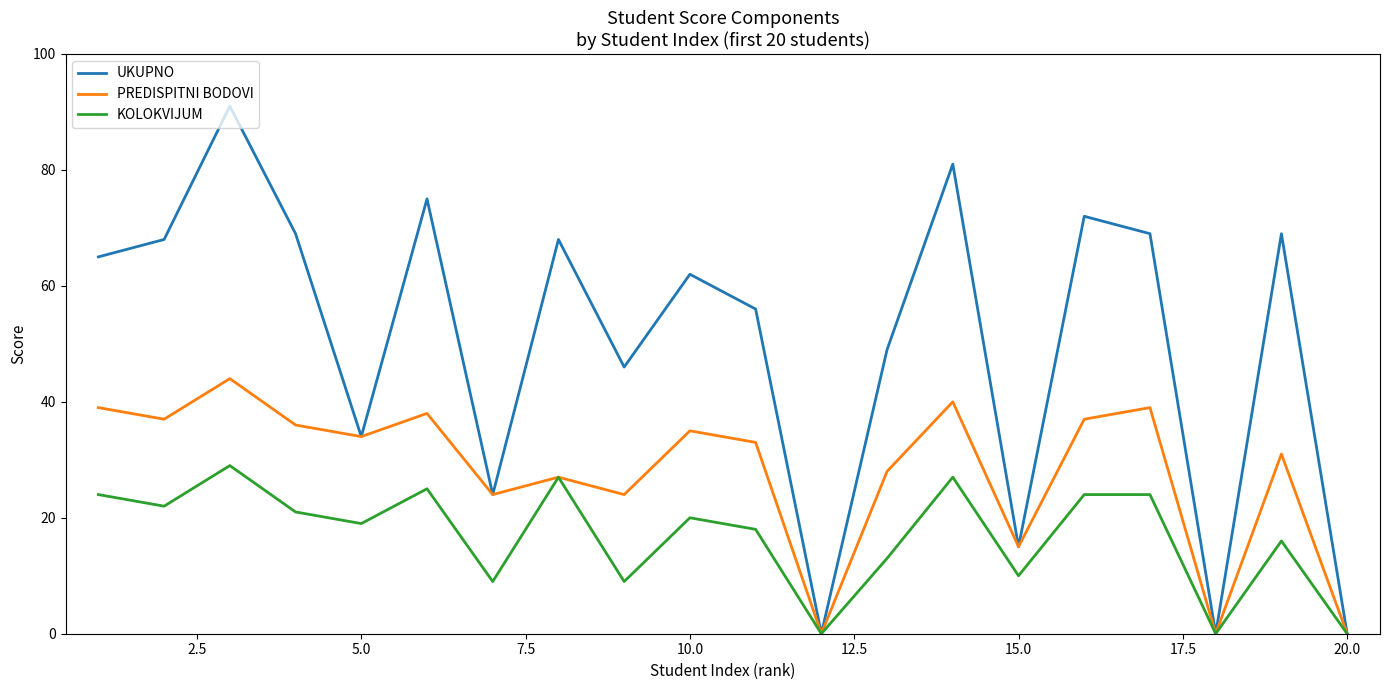

Which series has the largest total across all categories?

UKUPNO